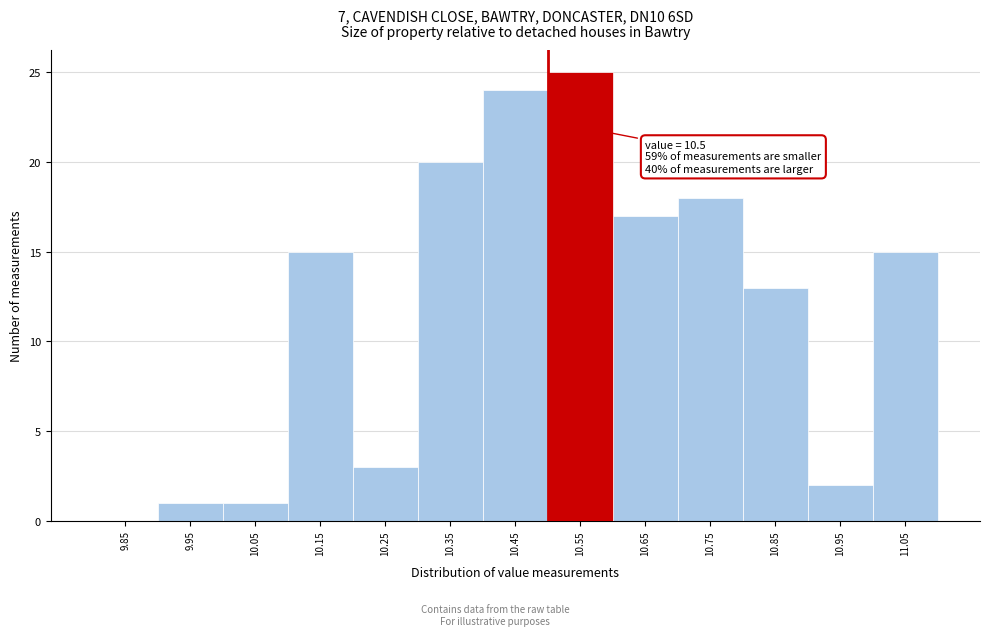

Which range on the x-axis has the tallest bar?

10.5 to 10.6